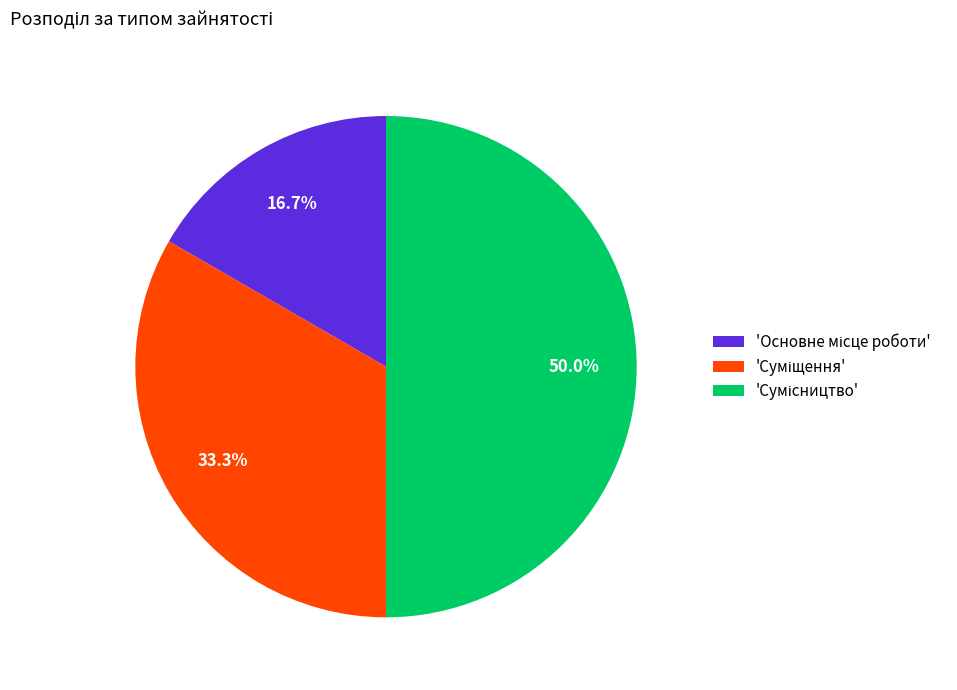

Which slice is the smallest?

Основне місце роботи